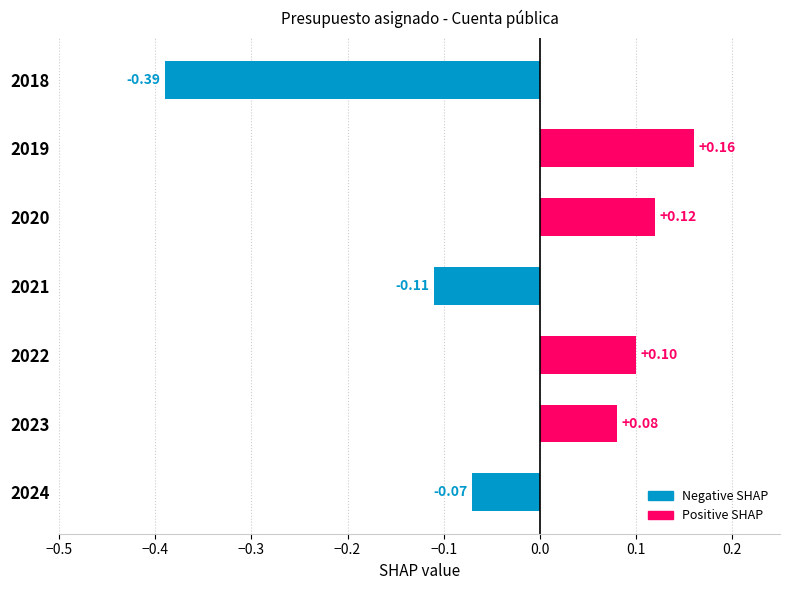

List the labels in order of value, smallest first.

2018, 2021, 2024, 2023, 2022, 2020, 2019